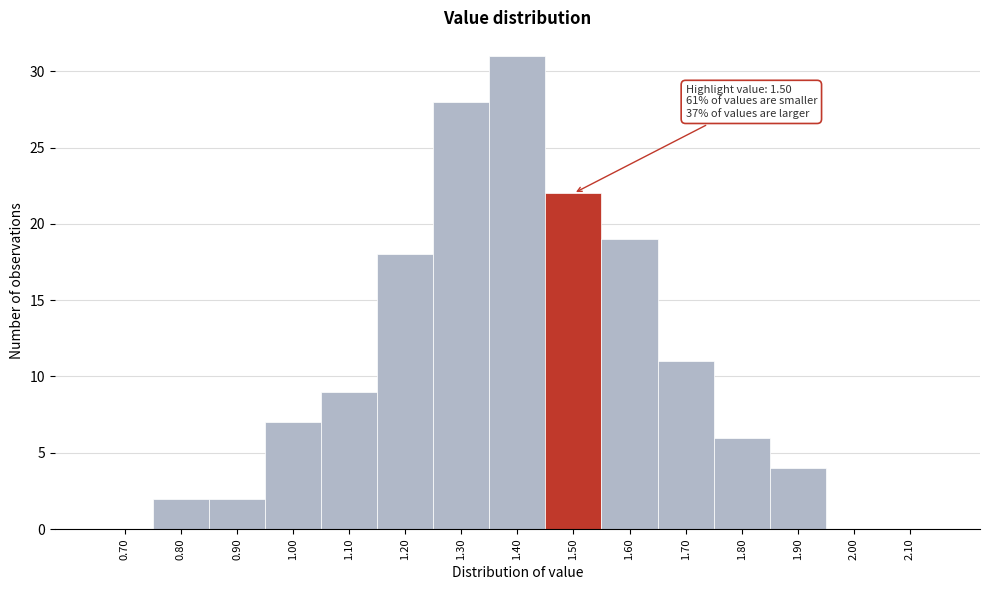

Reading left to right, what are all the values shown in this chart?

0.70=0	0.80=2	0.90=2	1.00=7	1.10=9	1.20=18	1.30=28	1.40=31	1.50=22	1.60=19	1.70=11	1.80=6	1.90=4	2.00=0	2.10=0